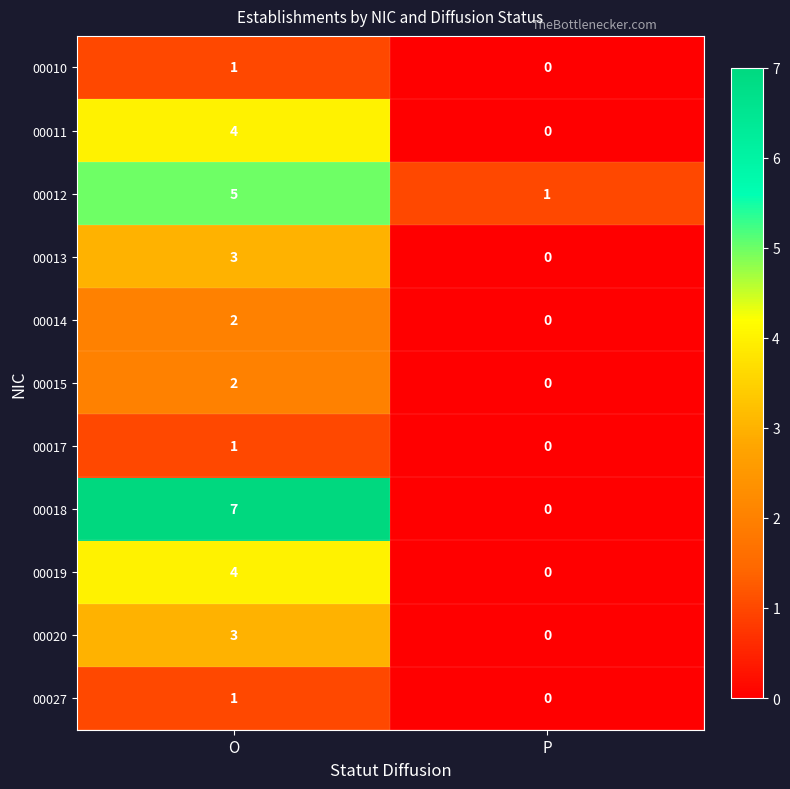

Reading left to right, transcribe all the data shown in this chart.

00010: 1	0
00011: 4	0
00012: 5	1
00013: 3	0
00014: 2	0
00015: 2	0
00017: 1	0
00018: 7	0
00019: 4	0
00020: 3	0
00027: 1	0